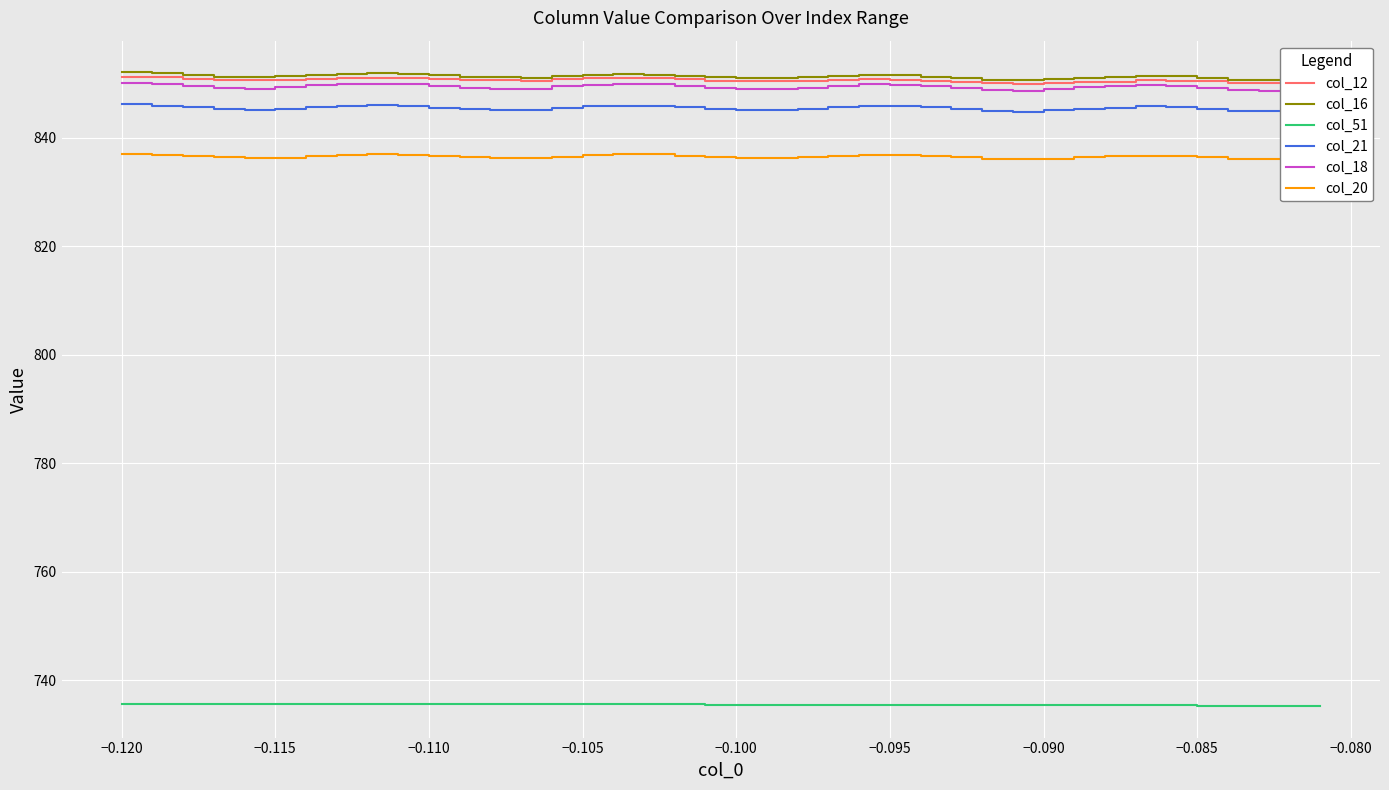

True or false: col_21 and col_12 cross at least once.

False